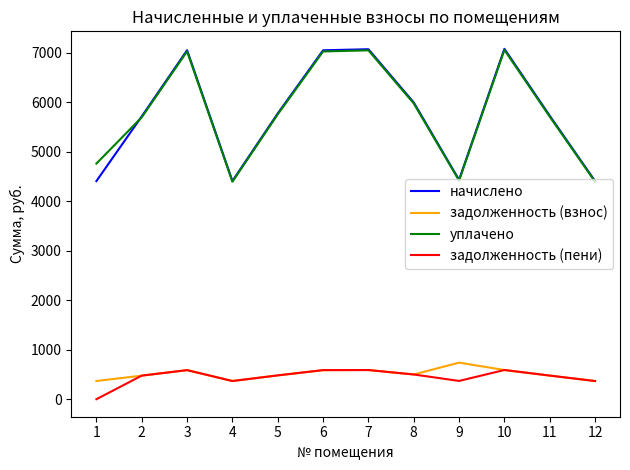

The value of уплачено at 2 is 1920.9. True or false?

False